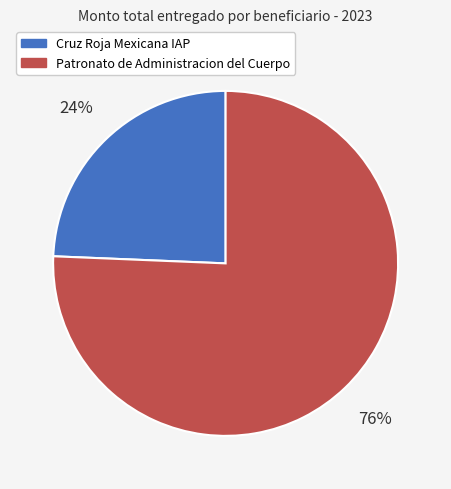

To the nearest percent, what portion does Patronato de Administracion del Cuerpo represent?

76%